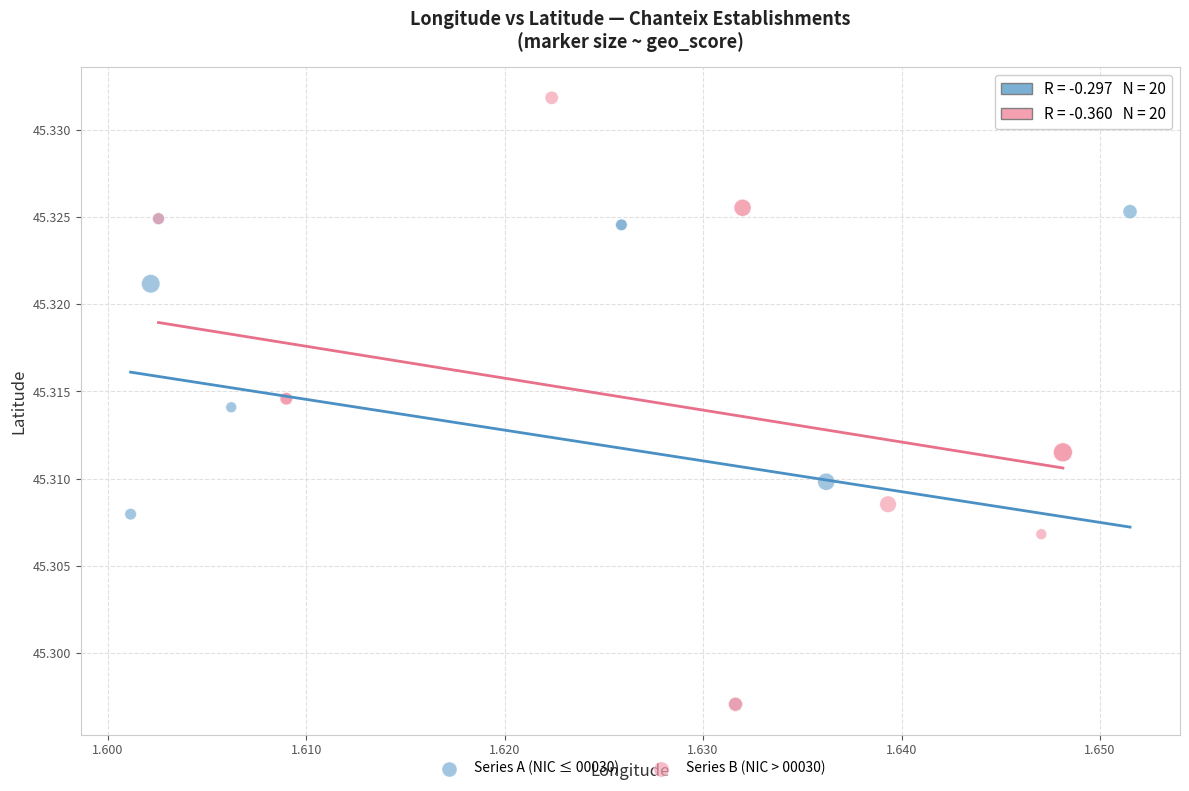

Which series reaches the maximum Y coordinate?

Series B (NIC > 00030)